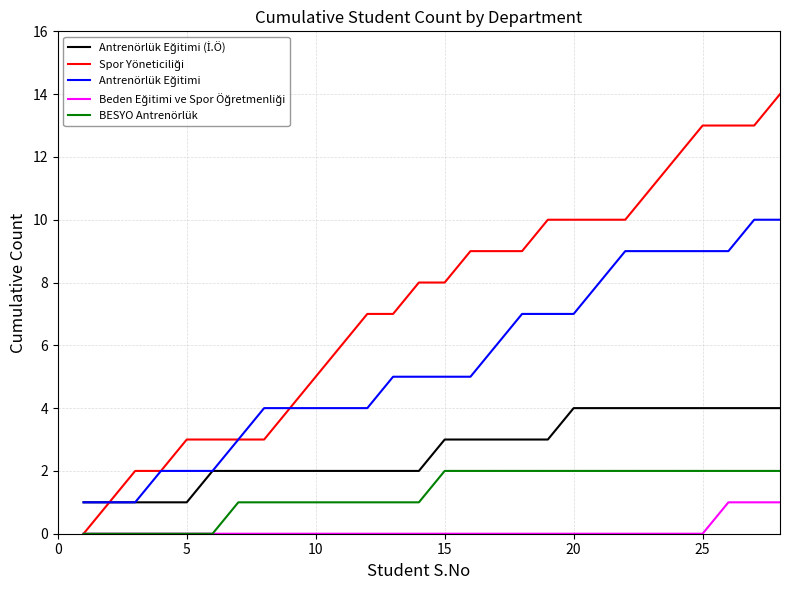

What is the greatest value displayed?

14